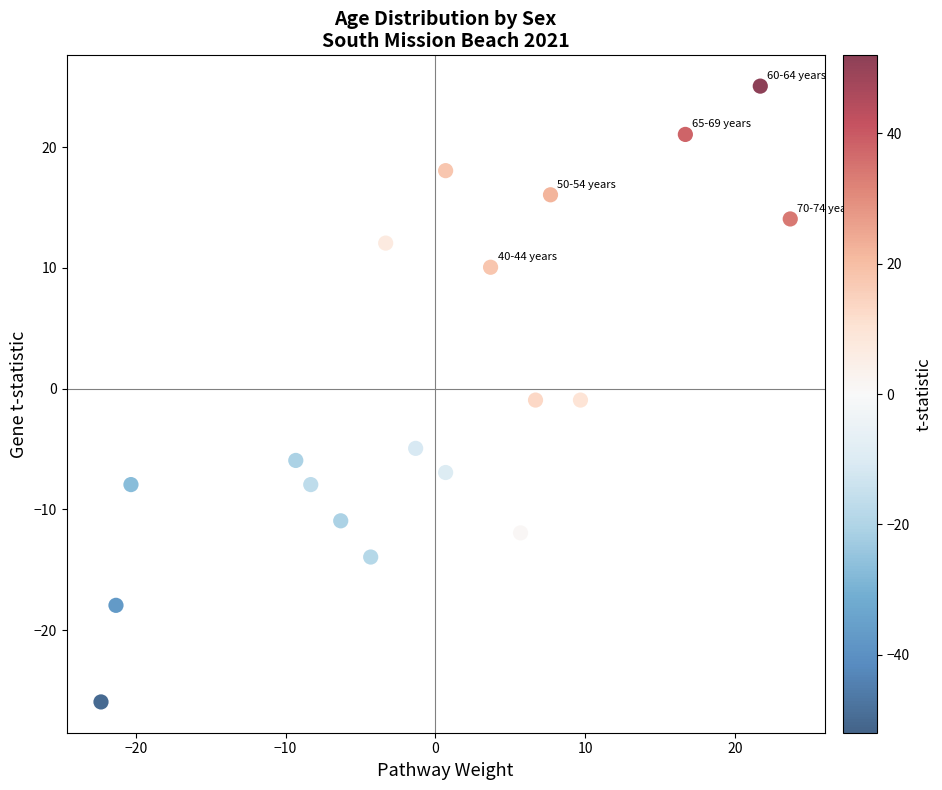

What is the range of Y values (max minus min)?

51.0